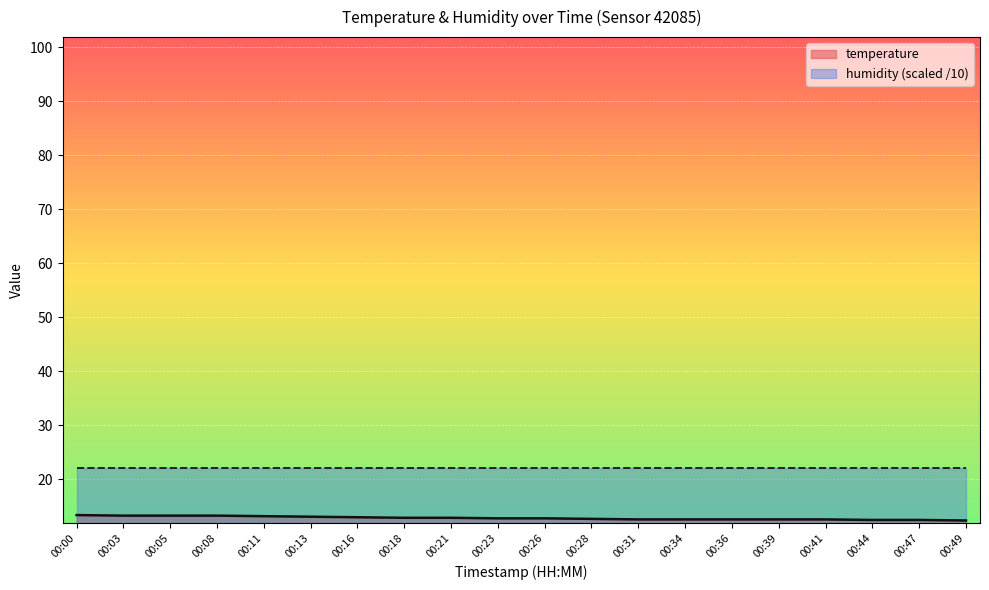

True or false: the data shows 12.5 at 00:44.

True